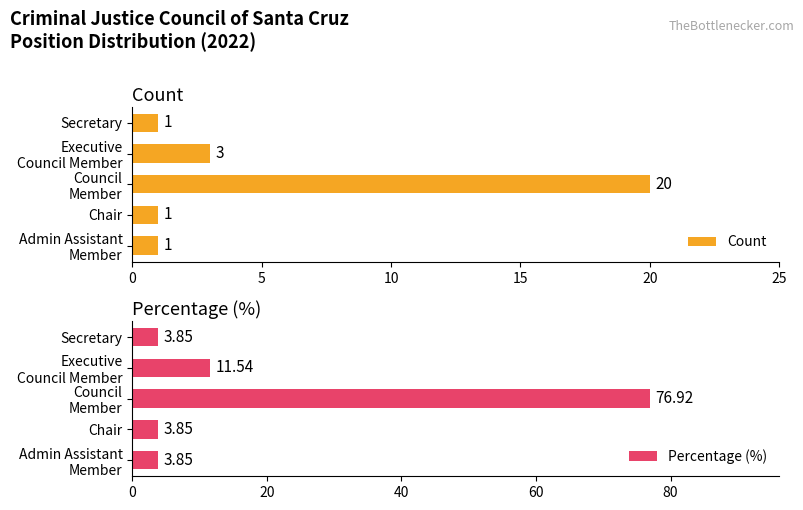

Rank the series by their average value, from lowest to highest.

Count, Percentage (%)